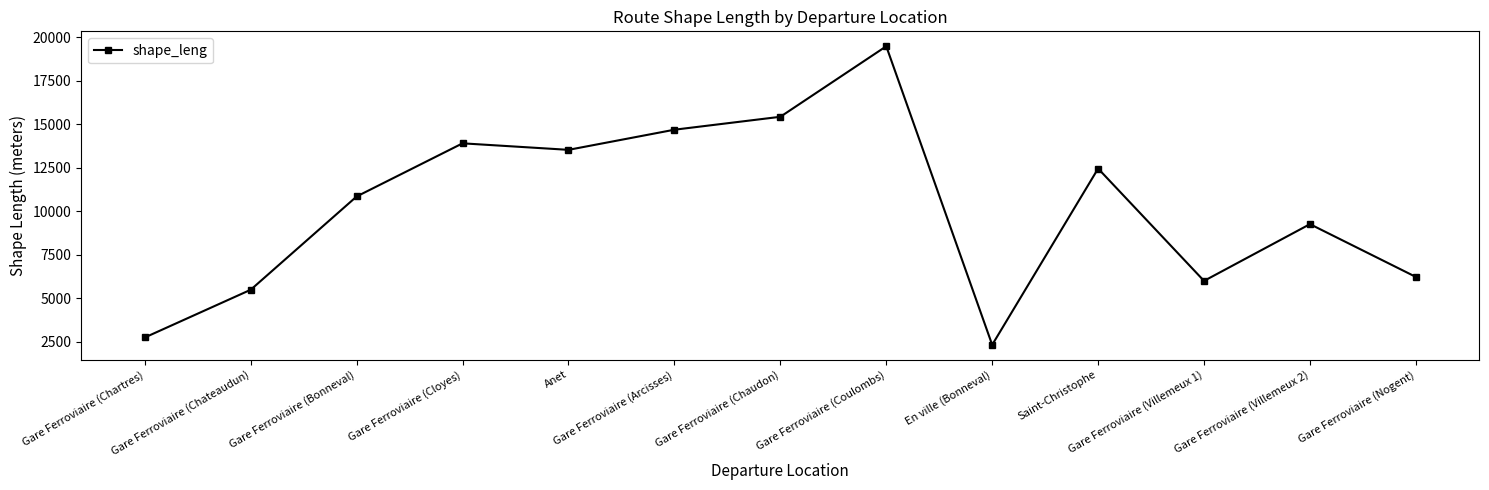

Is this an area chart (filled region under the line)?

No